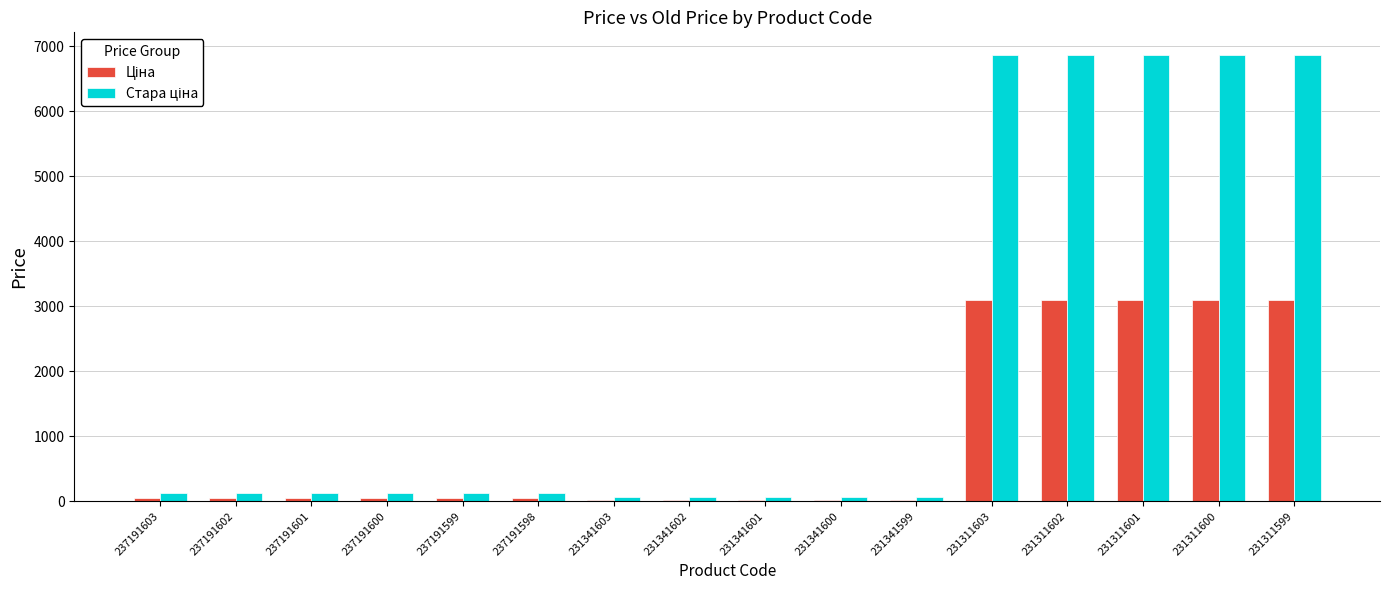

What is the maximum value shown in the chart?

6869.4